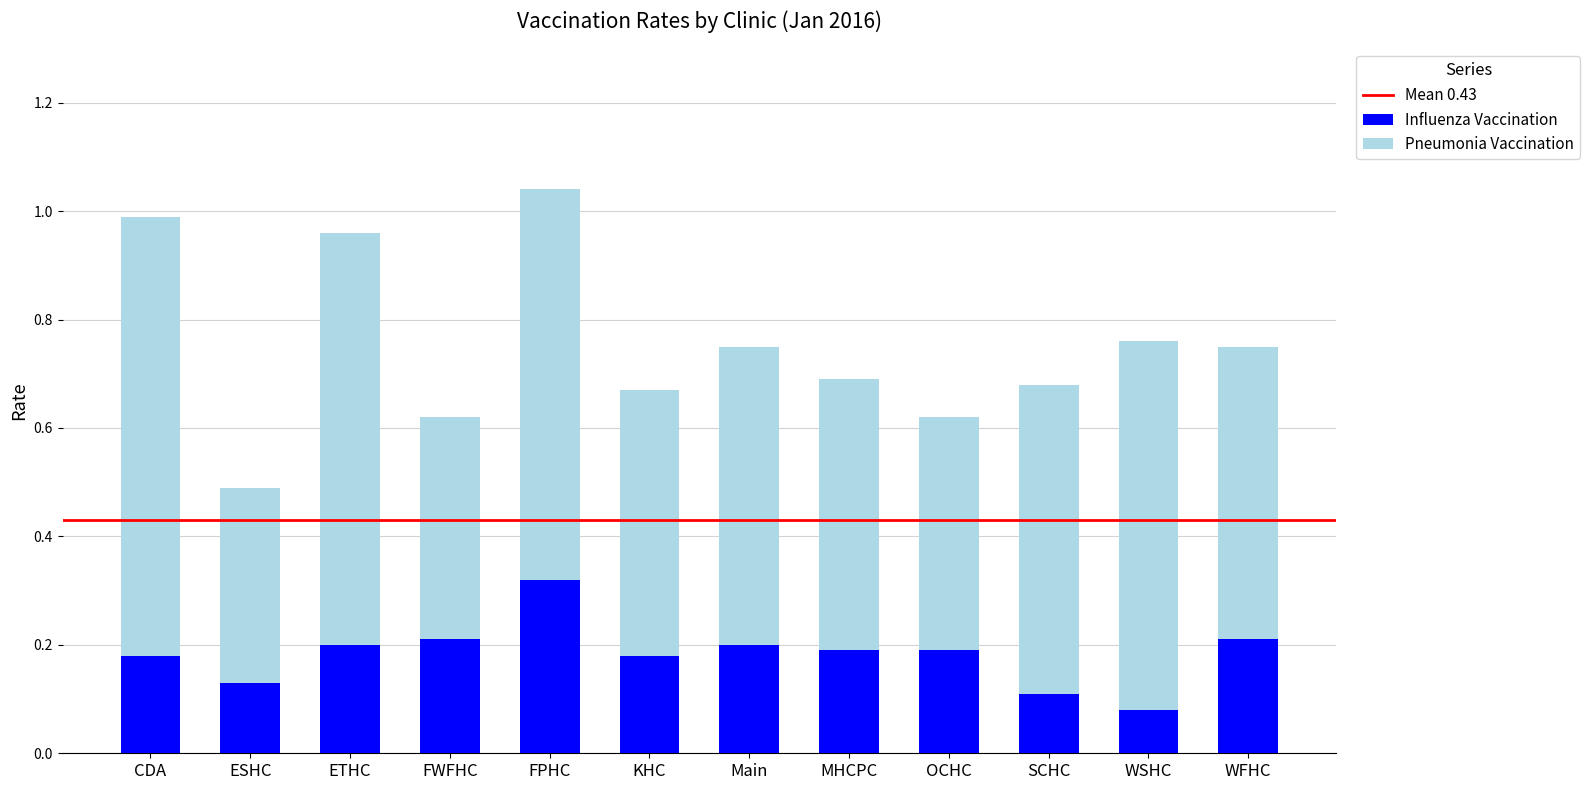

Are the bars grouped side by side (vs. stacked)?

No